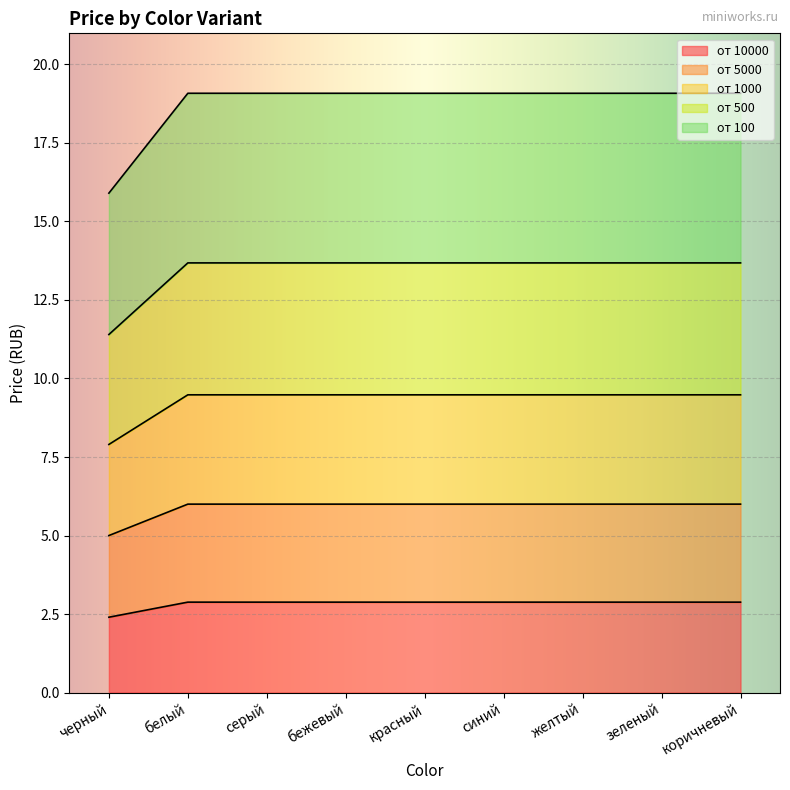

The value of от 10000 at зеленый is 2.9. True or false?

True